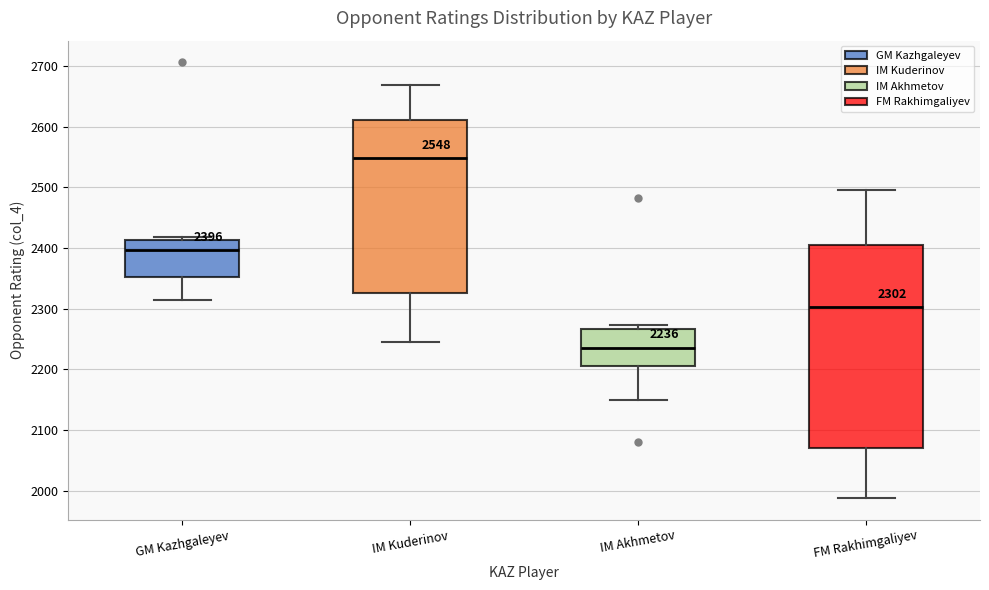

Comparing the boxes themselves (not the whiskers), which one is the tallest?

FM Rakhimgaliyev